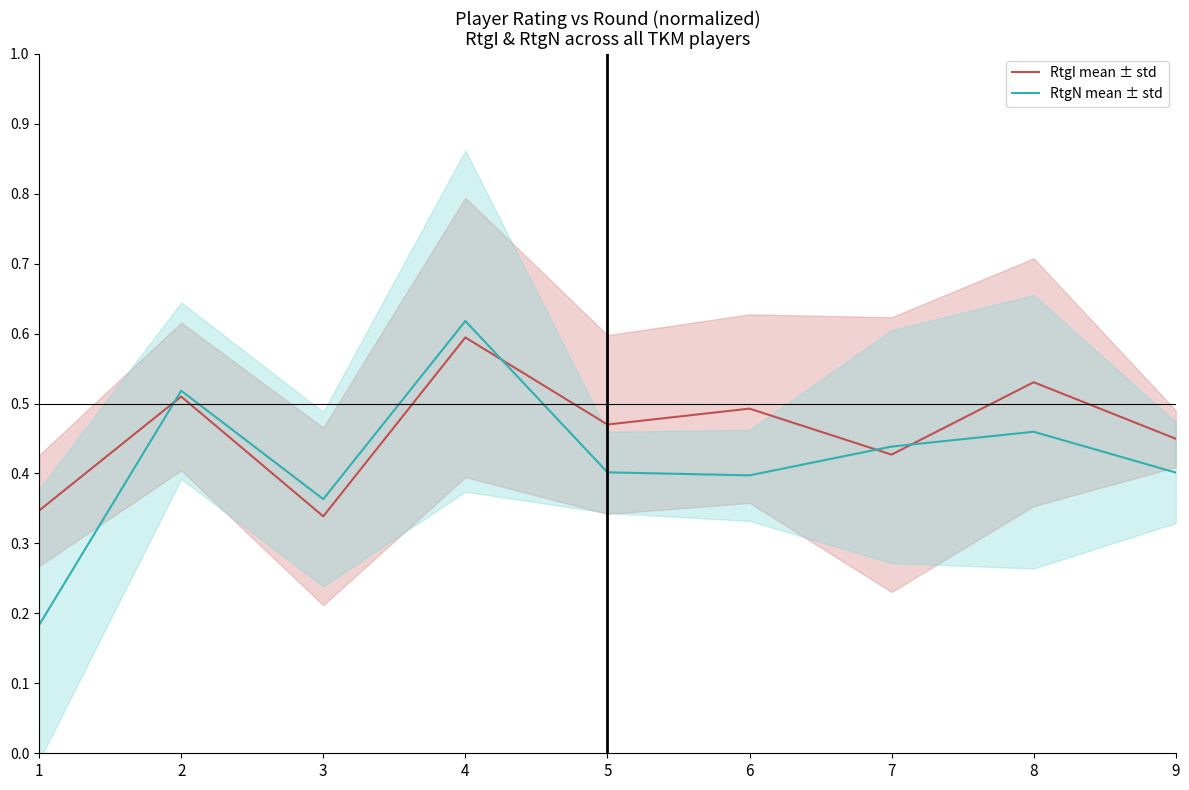

Which category has the highest value across all series?

4